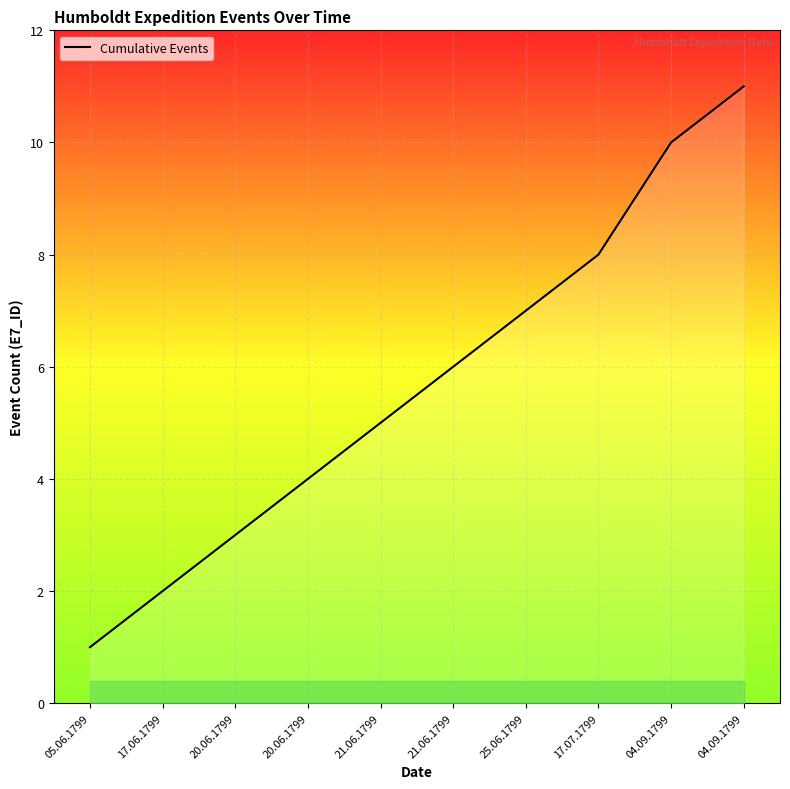

Does the chart have visible grid lines?

Yes